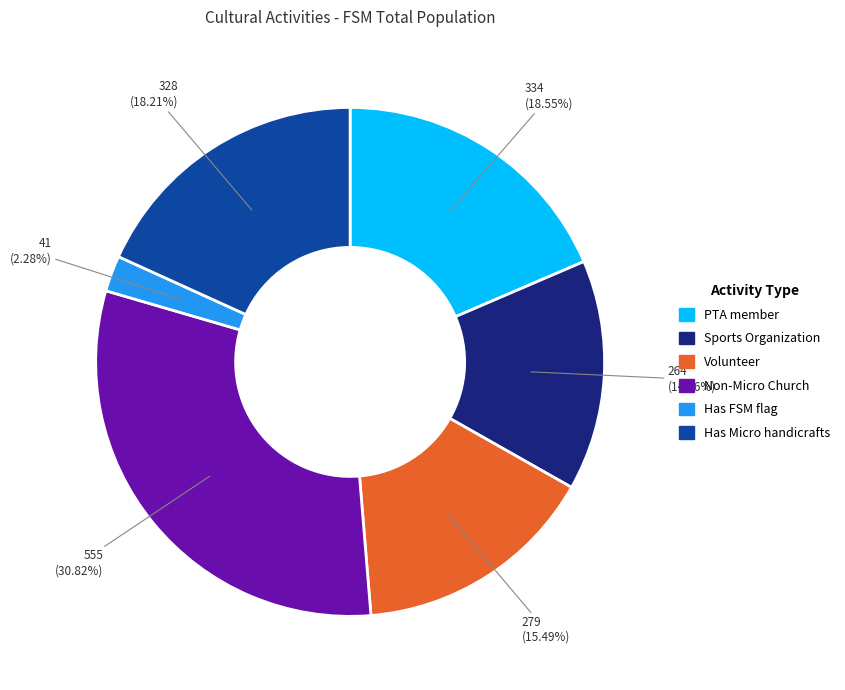

Is it true that Has FSM flag is 15% of the pie?

False